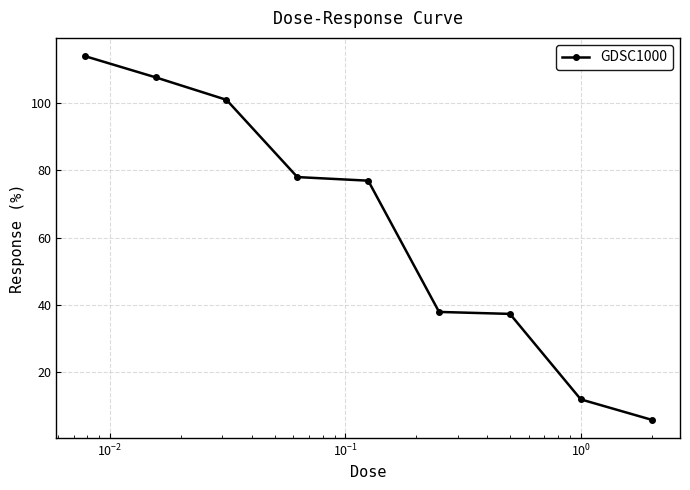

What is the maximum value shown in the chart?

114.0